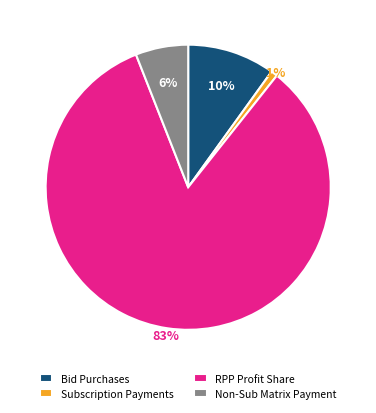

Is the sum of Subscription Payments and Non-Sub Matrix Payment greater than half?

No